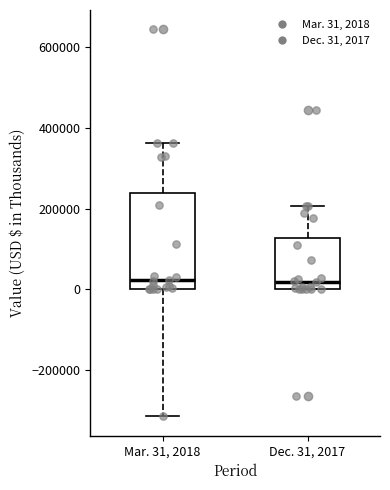

Reading left to right, transcribe this box plot: for each box, give where its median line is, the range the box spans, and where its two whiskers end, as read against the y-axis. The values are not printed on the chart, so give them approximately, as read against the axis.

Mar. 31, 2018: median 20000, box 0 to 240000, whiskers -320000 to 360000
Dec. 31, 2017: median 20000, box 0 to 120000, whiskers 0 to 200000